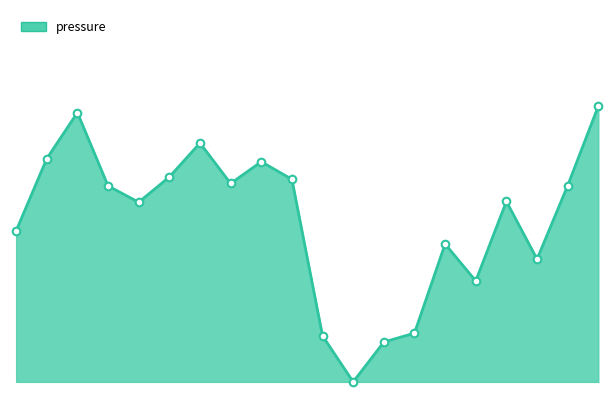

How many lines are shown in the chart?

1